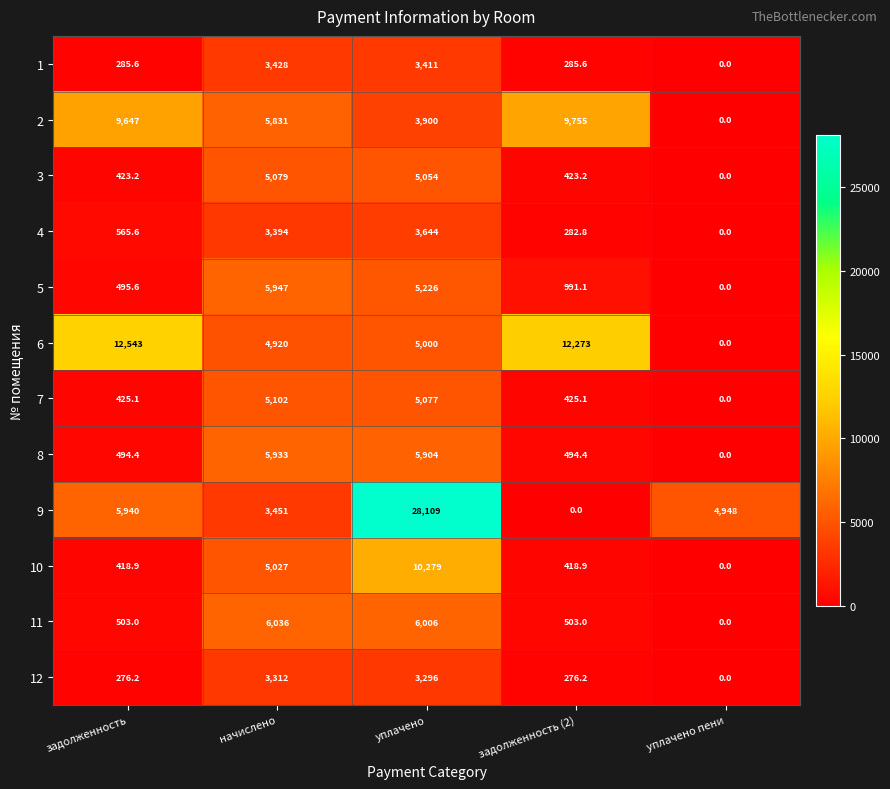

The 3 series shows 0.0 at уплачено пени. True or false?

True